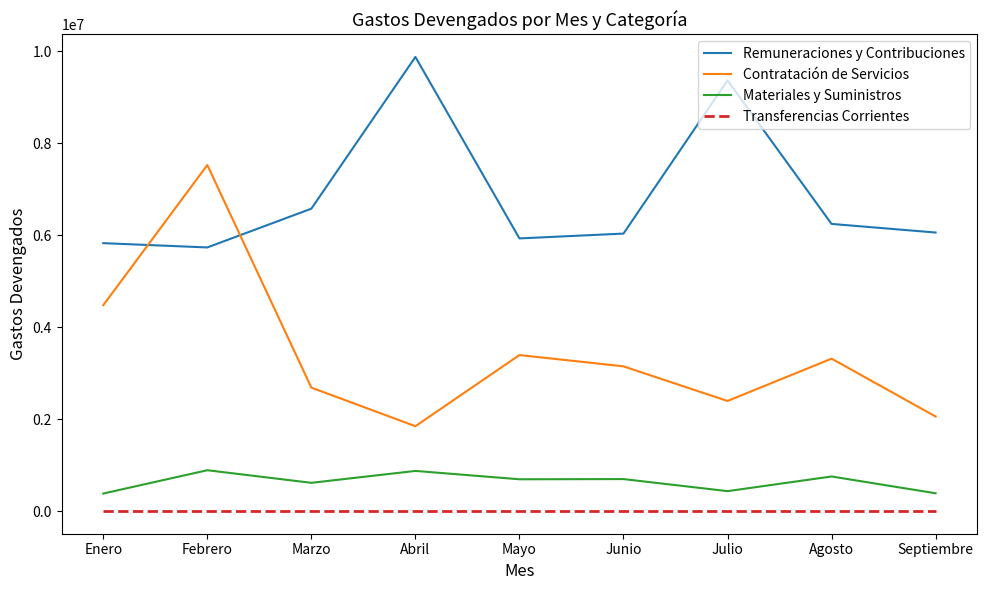

What is the difference between the maximum and second lowest values in the Materiales y Suministros series?

501252.6